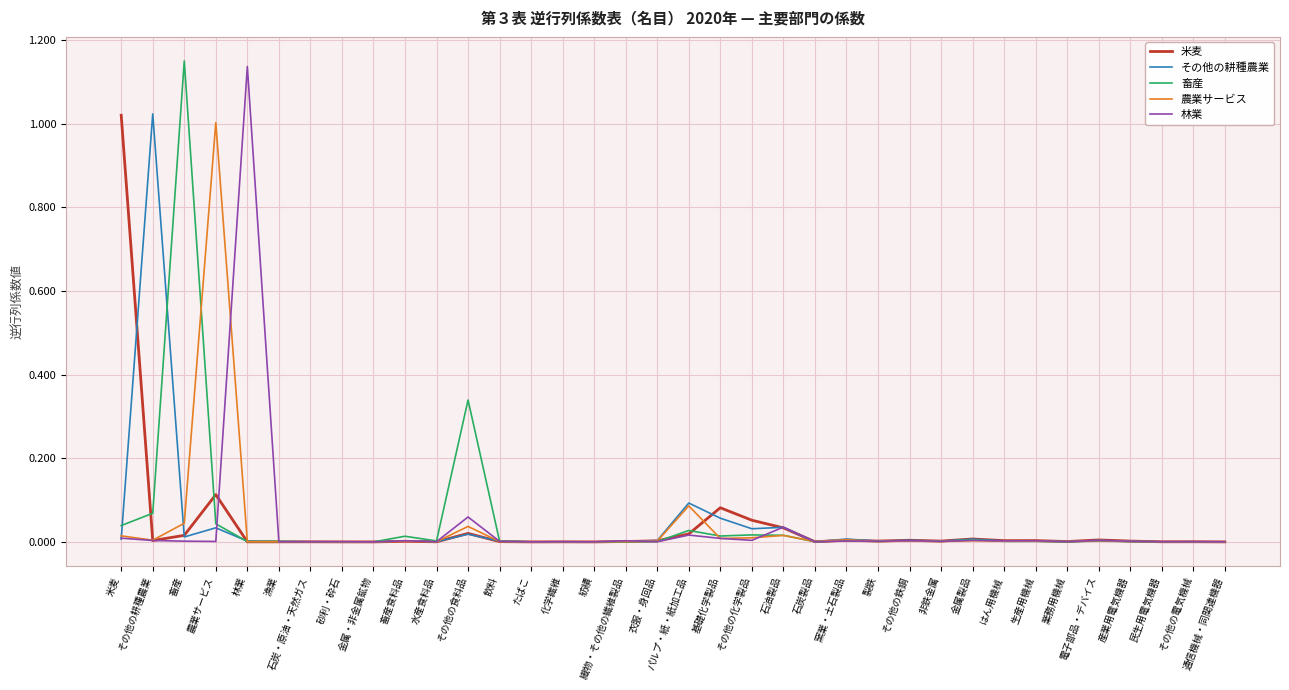

Which series changed the most between 農業サービス and 基礎化学製品?

農業サービス